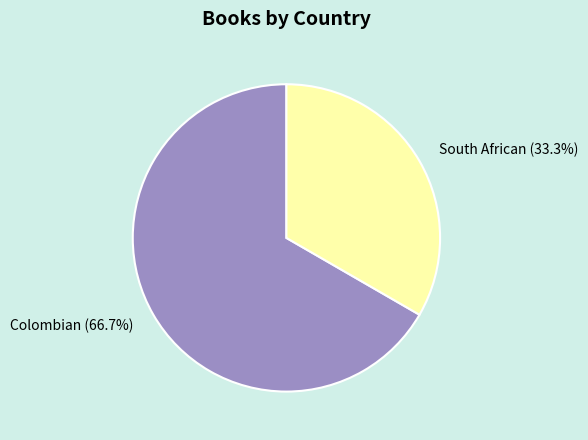

What percentage do South African and Colombian together represent?

100.0%